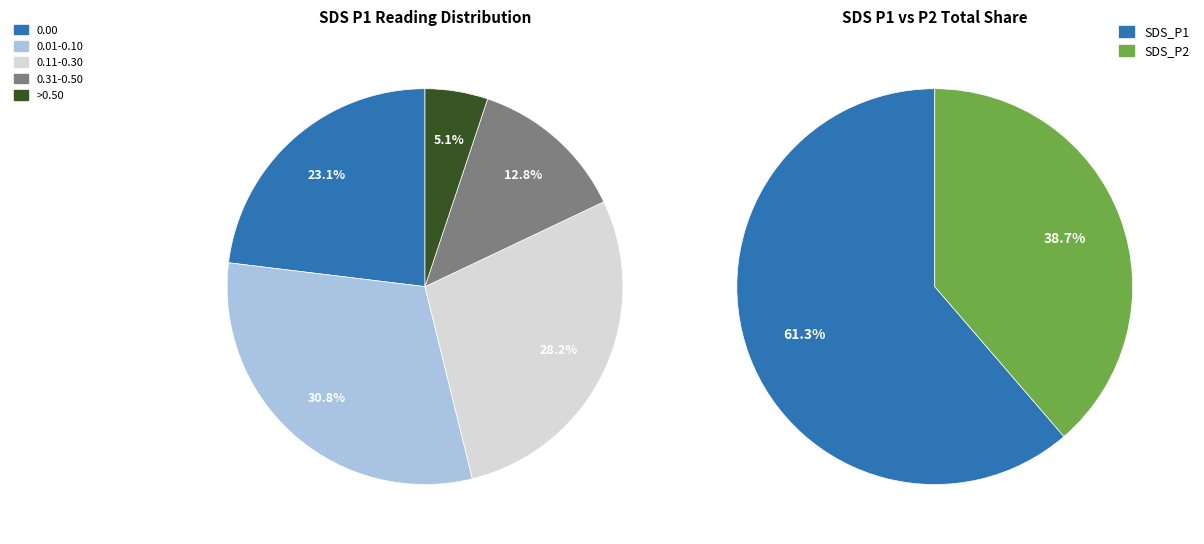

Is there a majority slice in this chart?

No